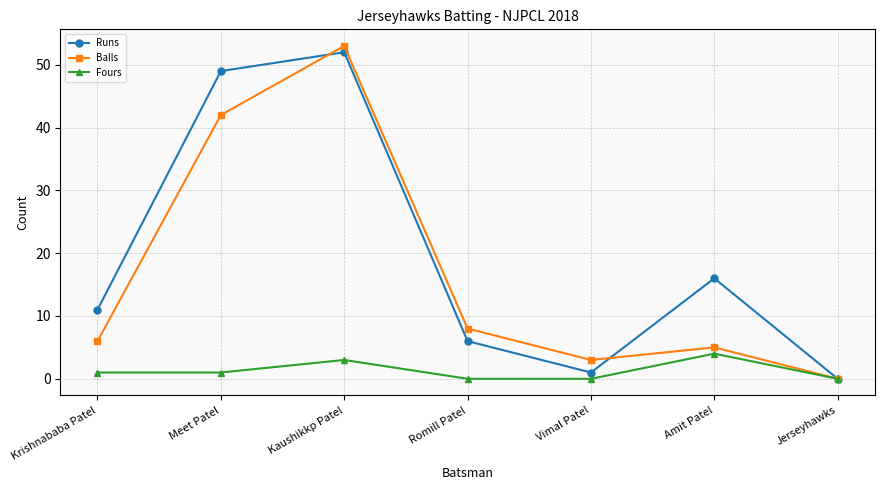

What is the sum of all Fours values?

9